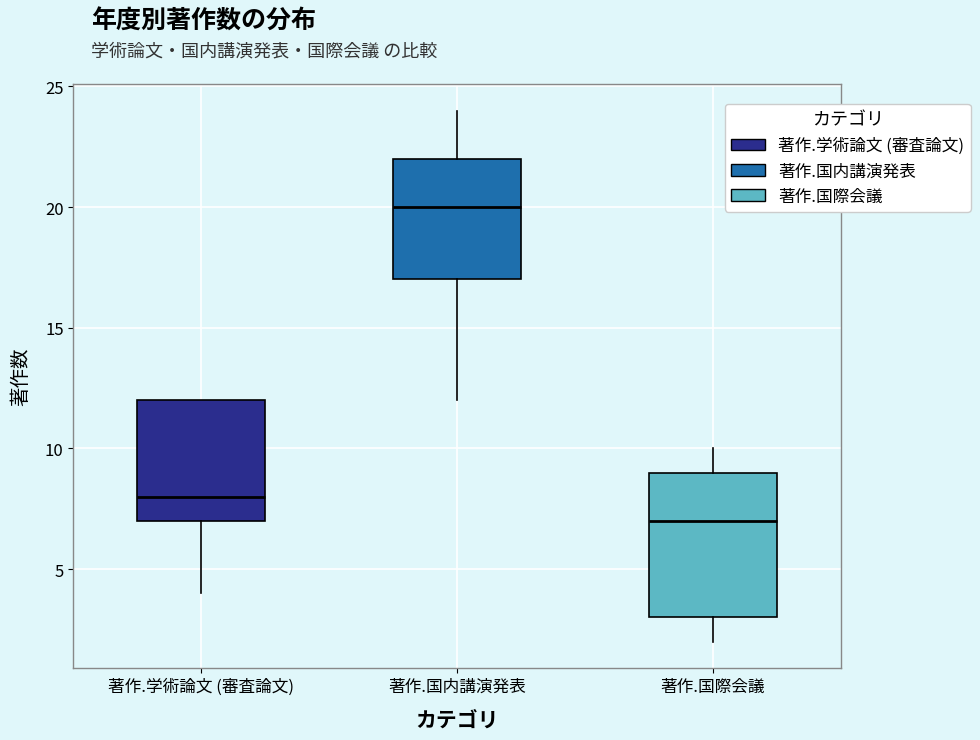

Reading left to right, read every box against the y-axis: the position of its median line, the range the box covers, and the ends of its whiskers. The values are not printed on the chart, so give them approximately, as read against the axis.

著作.学術論文 (審査論文): median 8, box 7 to 12, whiskers 4 to 12
著作.国内講演発表: median 20, box 17 to 22, whiskers 12 to 24
著作.国際会議: median 7, box 3 to 9, whiskers 2 to 10